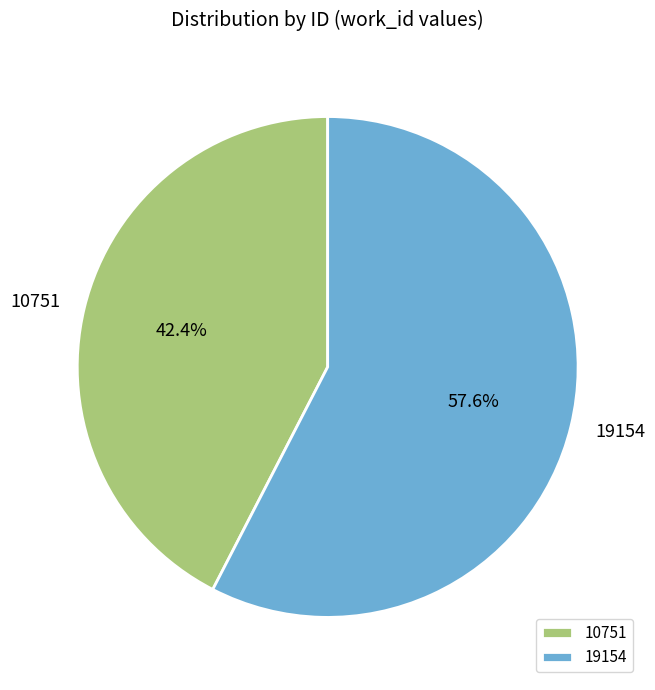

What is the majority slice?

19154